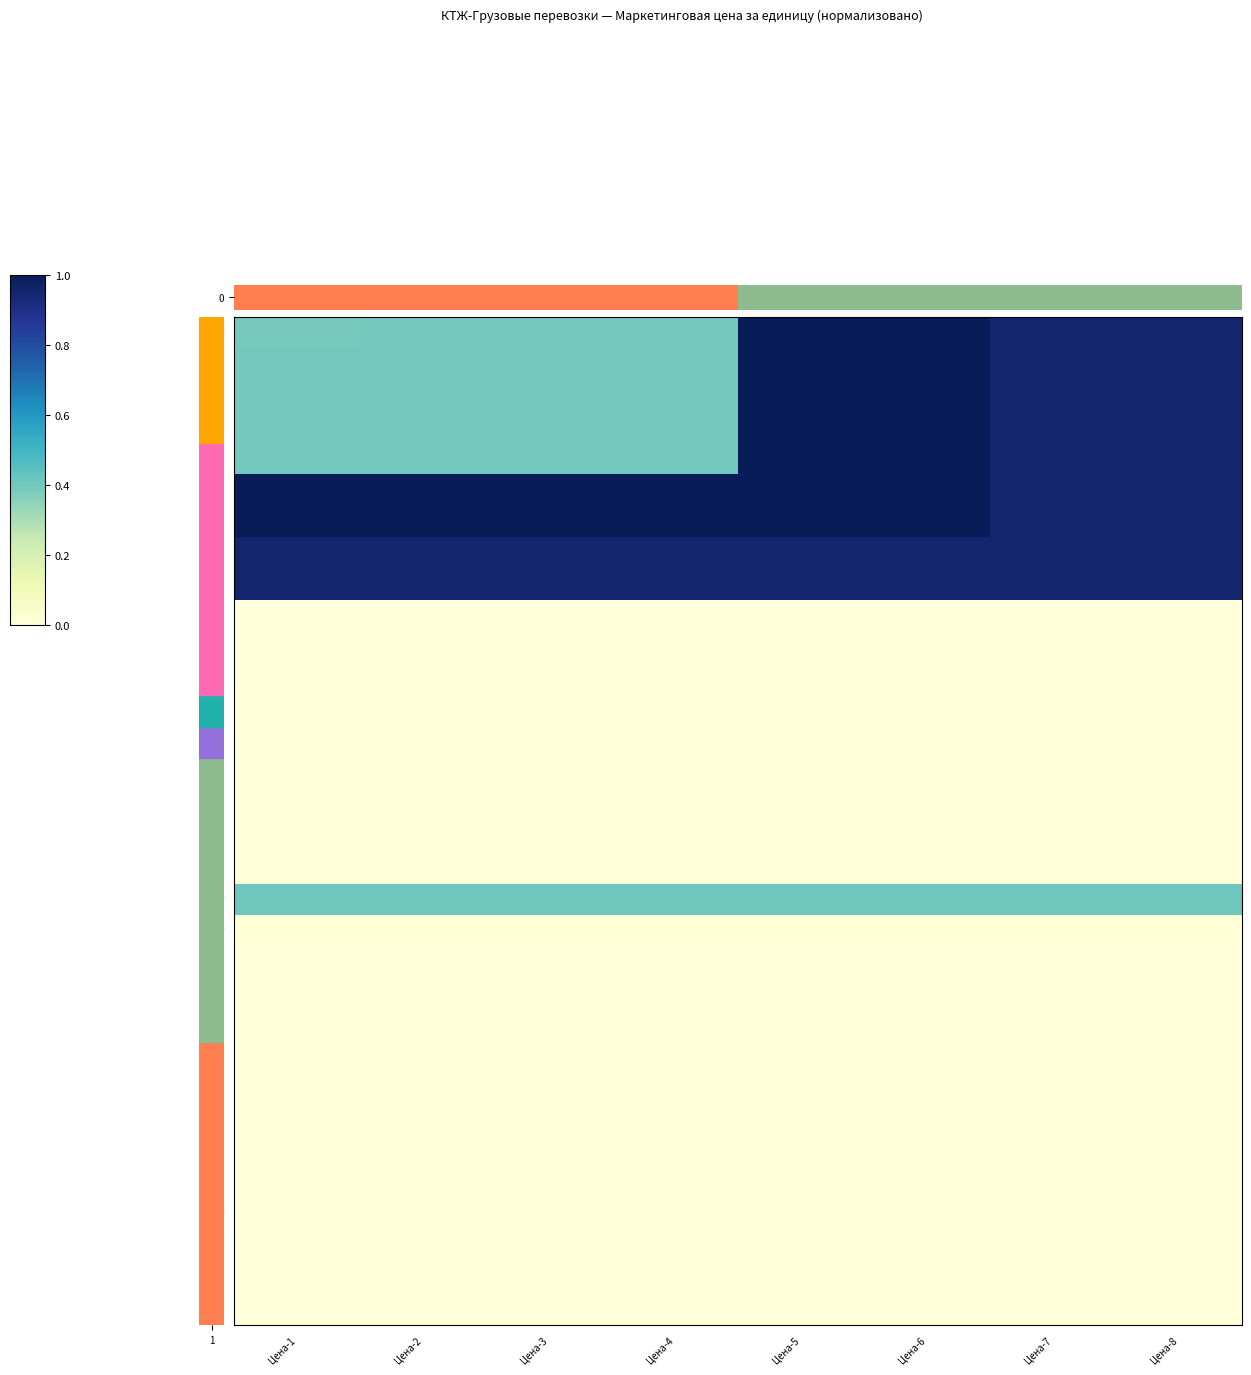

Reading right to left, list all the values displayed in this chart.

1 Т: Цена-8=1.0	Цена-7=1.0	Цена-6=1.0	Цена-5=1.0	Цена-4=0.4	Цена-3=0.4	Цена-2=0.4	Цена-1=0.4
1-1 Т: Цена-8=1.0	Цена-7=1.0	Цена-6=1.0	Цена-5=1.0	Цена-4=0.4	Цена-3=0.4	Цена-2=0.4	Цена-1=0.4
1-2 Т: Цена-8=1.0	Цена-7=1.0	Цена-6=1.0	Цена-5=1.0	Цена-4=0.4	Цена-3=0.4	Цена-2=0.4	Цена-1=0.4
1-3 Т: Цена-8=1.0	Цена-7=1.0	Цена-6=1.0	Цена-5=1.0	Цена-4=0.4	Цена-3=0.4	Цена-2=0.4	Цена-1=0.4
1-4 Т: Цена-8=1.0	Цена-7=1.0	Цена-6=1.0	Цена-5=1.0	Цена-4=0.4	Цена-3=0.4	Цена-2=0.4	Цена-1=0.4
1-5 Т: Цена-8=1.0	Цена-7=1.0	Цена-6=1.0	Цена-5=1.0	Цена-4=1.0	Цена-3=1.0	Цена-2=1.0	Цена-1=1.0
1-6 Т: Цена-8=1.0	Цена-7=1.0	Цена-6=1.0	Цена-5=1.0	Цена-4=1.0	Цена-3=1.0	Цена-2=1.0	Цена-1=1.0
1-7 Т: Цена-8=1.0	Цена-7=1.0	Цена-6=1.0	Цена-5=1.0	Цена-4=1.0	Цена-3=1.0	Цена-2=1.0	Цена-1=1.0
1-8 Т: Цена-8=1.0	Цена-7=1.0	Цена-6=1.0	Цена-5=1.0	Цена-4=1.0	Цена-3=1.0	Цена-2=1.0	Цена-1=1.0
2 Т: Цена-8=0.0	Цена-7=0.0	Цена-6=0.0	Цена-5=0.0	Цена-4=0.0	Цена-3=0.0	Цена-2=0.0	Цена-1=0.0
2-1 Т: Цена-8=0.0	Цена-7=0.0	Цена-6=0.0	Цена-5=0.0	Цена-4=0.0	Цена-3=0.0	Цена-2=0.0	Цена-1=0.0
2-2 Т: Цена-8=0.0	Цена-7=0.0	Цена-6=0.0	Цена-5=0.0	Цена-4=0.0	Цена-3=0.0	Цена-2=0.0	Цена-1=0.0
2-3 Т: Цена-8=0.0	Цена-7=0.0	Цена-6=0.0	Цена-5=0.0	Цена-4=0.0	Цена-3=0.0	Цена-2=0.0	Цена-1=0.0
2-4 Т: Цена-8=0.0	Цена-7=0.0	Цена-6=0.0	Цена-5=0.0	Цена-4=0.0	Цена-3=0.0	Цена-2=0.0	Цена-1=0.0
2-5 Т: Цена-8=0.0	Цена-7=0.0	Цена-6=0.0	Цена-5=0.0	Цена-4=0.0	Цена-3=0.0	Цена-2=0.0	Цена-1=0.0
2-6 Т: Цена-8=0.0	Цена-7=0.0	Цена-6=0.0	Цена-5=0.0	Цена-4=0.0	Цена-3=0.0	Цена-2=0.0	Цена-1=0.0
2-7 Т: Цена-8=0.0	Цена-7=0.0	Цена-6=0.0	Цена-5=0.0	Цена-4=0.0	Цена-3=0.0	Цена-2=0.0	Цена-1=0.0
2-8 Т: Цена-8=0.0	Цена-7=0.0	Цена-6=0.0	Цена-5=0.0	Цена-4=0.0	Цена-3=0.0	Цена-2=0.0	Цена-1=0.0
3 Т: Цена-8=0.4	Цена-7=0.4	Цена-6=0.4	Цена-5=0.4	Цена-4=0.4	Цена-3=0.4	Цена-2=0.4	Цена-1=0.4
4 Т: Цена-8=0.0	Цена-7=0.0	Цена-6=0.0	Цена-5=0.0	Цена-4=0.0	Цена-3=0.0	Цена-2=0.0	Цена-1=0.0
5 Т: Цена-8=0.0	Цена-7=0.0	Цена-6=0.0	Цена-5=0.0	Цена-4=0.0	Цена-3=0.0	Цена-2=0.0	Цена-1=0.0
5-1 Т: Цена-8=0.0	Цена-7=0.0	Цена-6=0.0	Цена-5=0.0	Цена-4=0.0	Цена-3=0.0	Цена-2=0.0	Цена-1=0.0
5-2 Т: Цена-8=0.0	Цена-7=0.0	Цена-6=0.0	Цена-5=0.0	Цена-4=0.0	Цена-3=0.0	Цена-2=0.0	Цена-1=0.0
5-3 Т: Цена-8=0.0	Цена-7=0.0	Цена-6=0.0	Цена-5=0.0	Цена-4=0.0	Цена-3=0.0	Цена-2=0.0	Цена-1=0.0
5-4 Т: Цена-8=0.0	Цена-7=0.0	Цена-6=0.0	Цена-5=0.0	Цена-4=0.0	Цена-3=0.0	Цена-2=0.0	Цена-1=0.0
5-5 Т: Цена-8=0.0	Цена-7=0.0	Цена-6=0.0	Цена-5=0.0	Цена-4=0.0	Цена-3=0.0	Цена-2=0.0	Цена-1=0.0
5-6 Т: Цена-8=0.0	Цена-7=0.0	Цена-6=0.0	Цена-5=0.0	Цена-4=0.0	Цена-3=0.0	Цена-2=0.0	Цена-1=0.0
5-7 Т: Цена-8=0.0	Цена-7=0.0	Цена-6=0.0	Цена-5=0.0	Цена-4=0.0	Цена-3=0.0	Цена-2=0.0	Цена-1=0.0
6 Т: Цена-8=0.0	Цена-7=0.0	Цена-6=0.0	Цена-5=0.0	Цена-4=0.0	Цена-3=0.0	Цена-2=0.0	Цена-1=0.0
6-1 Т: Цена-8=0.0	Цена-7=0.0	Цена-6=0.0	Цена-5=0.0	Цена-4=0.0	Цена-3=0.0	Цена-2=0.0	Цена-1=0.0
6-2 Т: Цена-8=0.0	Цена-7=0.0	Цена-6=0.0	Цена-5=0.0	Цена-4=0.0	Цена-3=0.0	Цена-2=0.0	Цена-1=0.0
6-3 Т: Цена-8=0.0	Цена-7=0.0	Цена-6=0.0	Цена-5=0.0	Цена-4=0.0	Цена-3=0.0	Цена-2=0.0	Цена-1=0.0